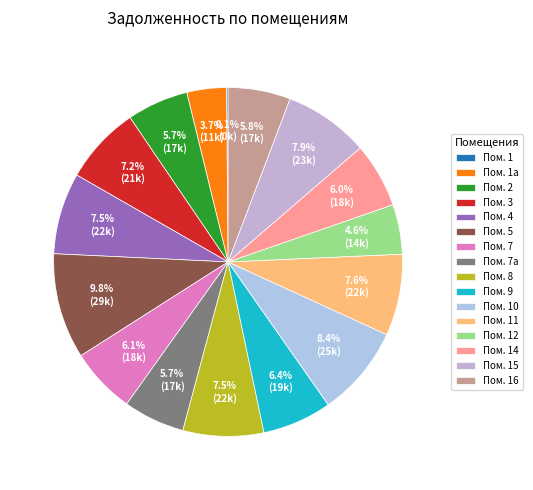

Which slice is the largest?

Пом. 5